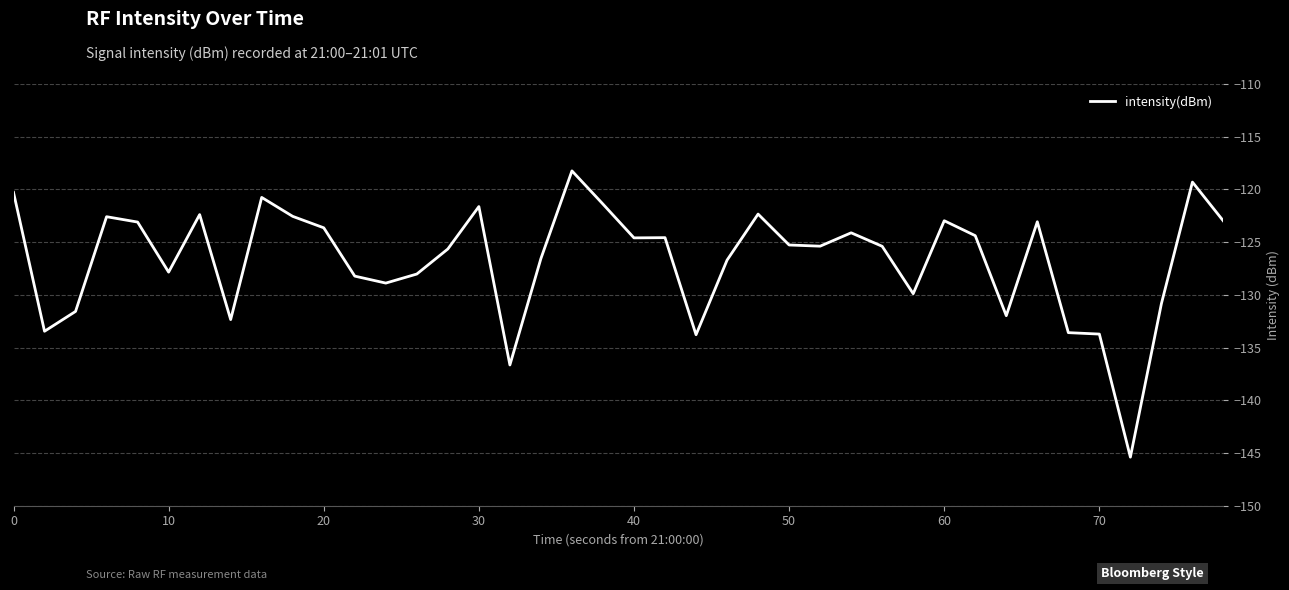

What is the difference between the maximum and minimum values?

27.2